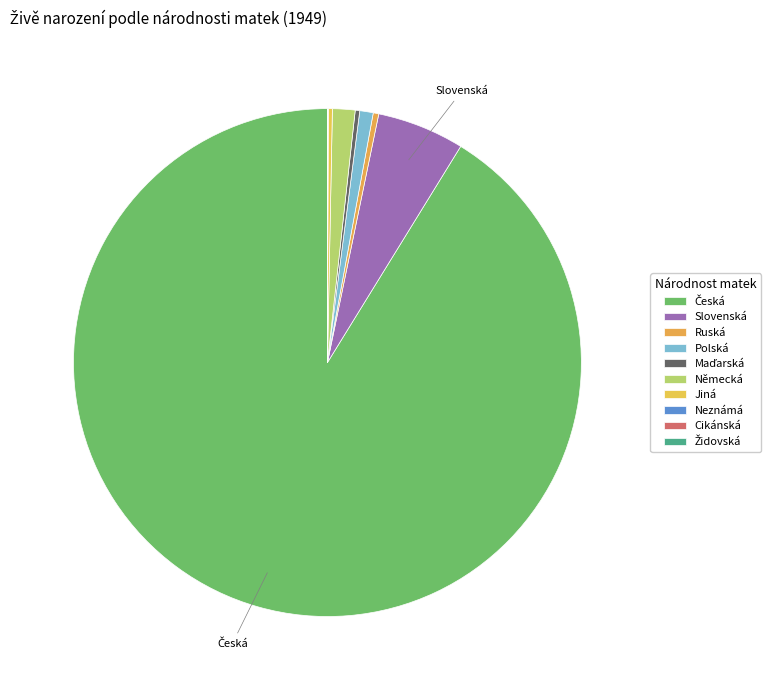

What is the smallest slice in the pie chart?

Židovská